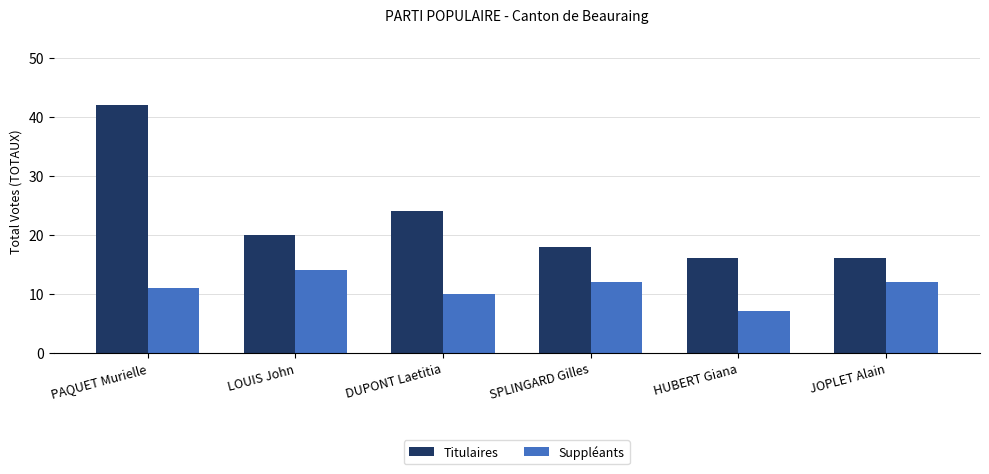

What is the difference between the maximum and minimum values in the Suppléants series?

7